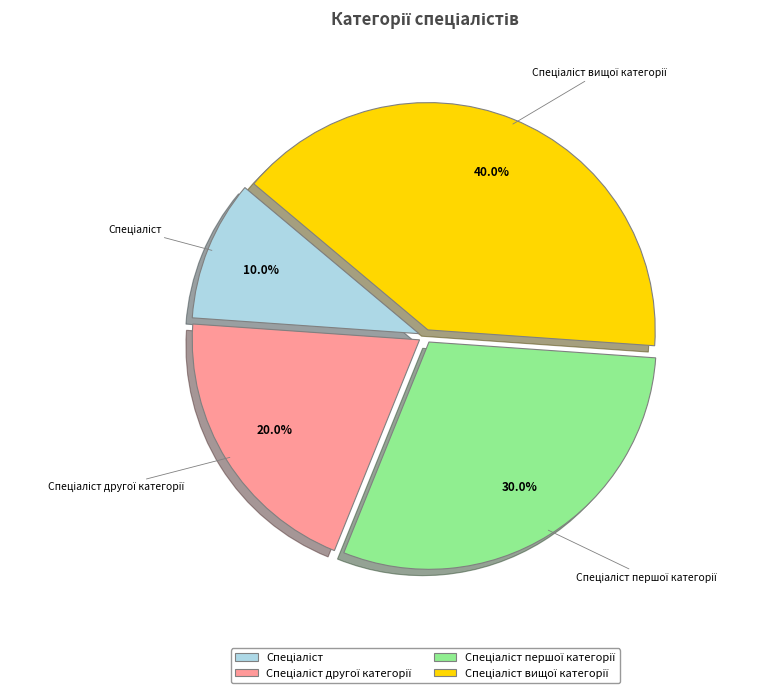

To the nearest percent, what is the difference between the largest and smallest slice percentages?

30%